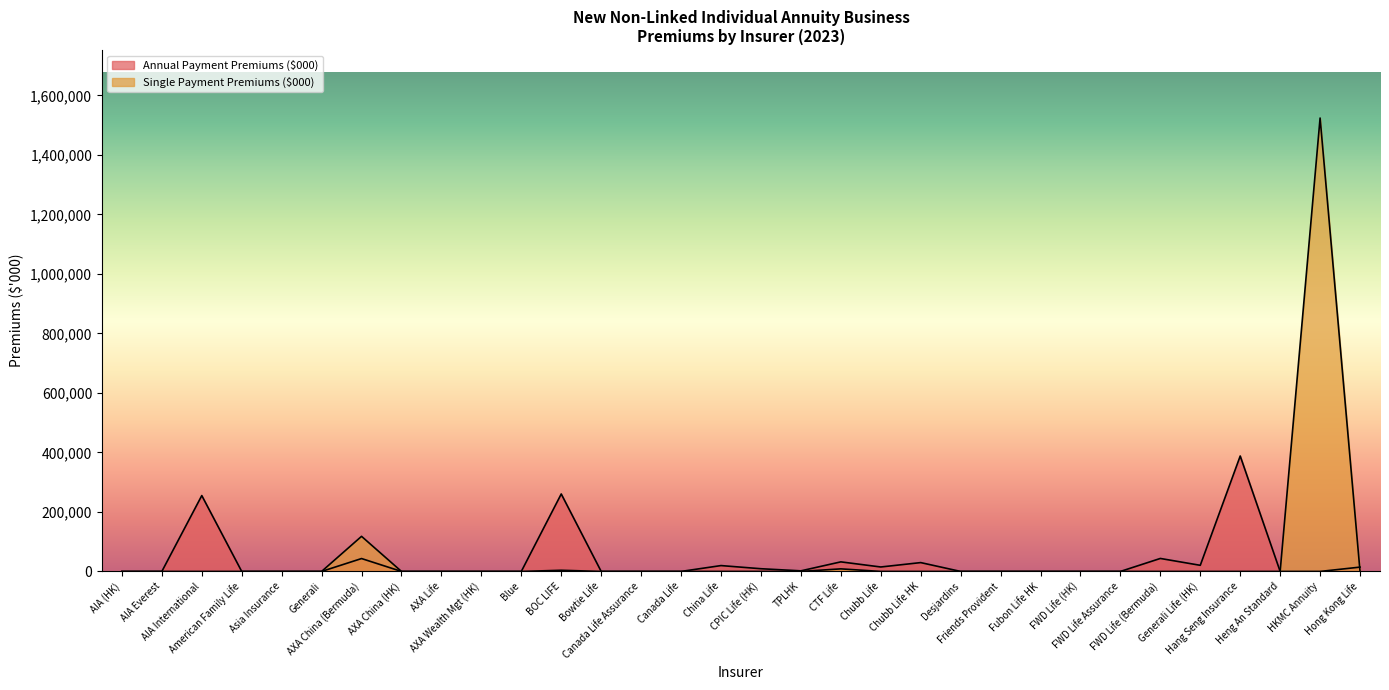

Which label corresponds to the largest value in the chart?

HKMC Annuity